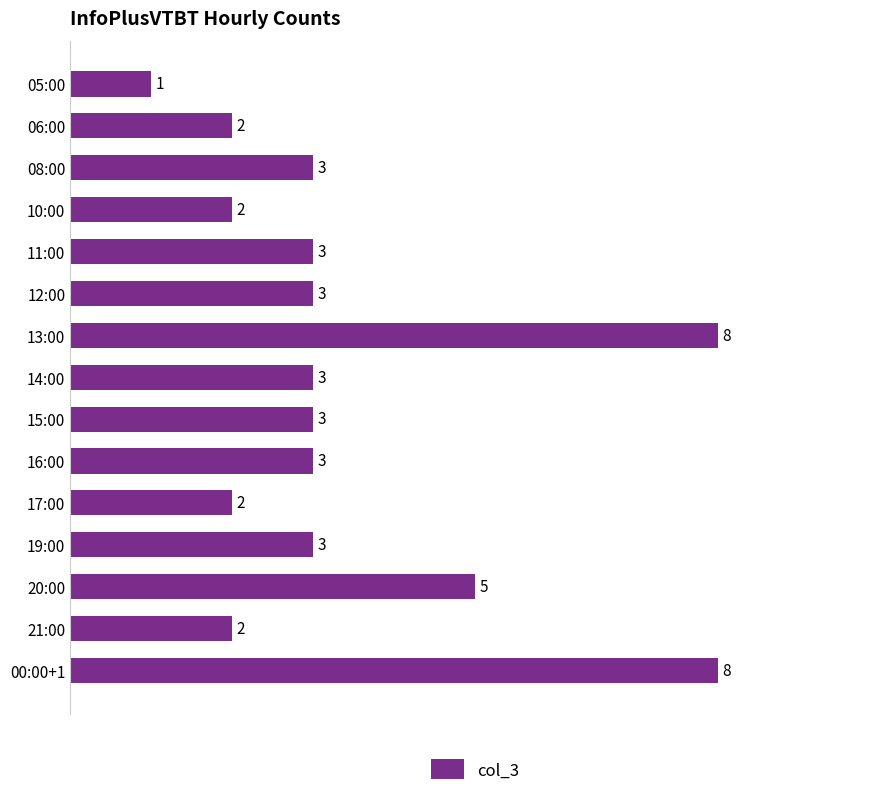

Reading bottom to top, what are all the values shown in this chart?

8	2	5	3	2	3	3	3	8	3	3	2	3	2	1